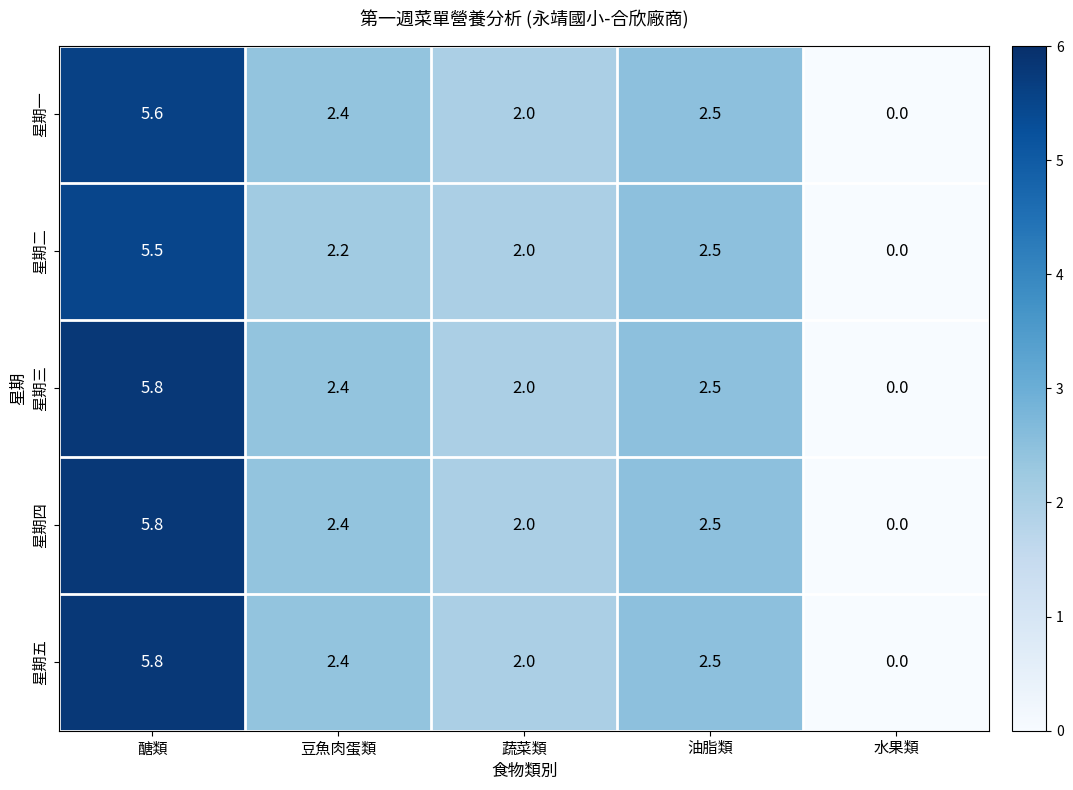

Reading left to right, extract all data points from this chart.

星期一: 5.6	2.4	2.0	2.5	0.0
星期二: 5.5	2.2	2.0	2.5	0.0
星期三: 5.8	2.4	2.0	2.5	0.0
星期四: 5.8	2.4	2.0	2.5	0.0
星期五: 5.8	2.4	2.0	2.5	0.0